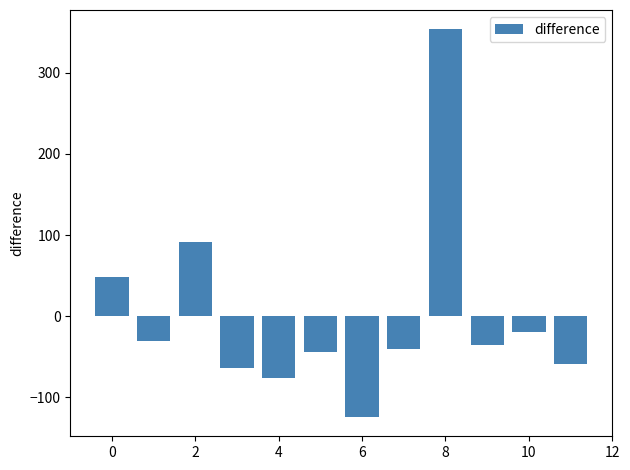

Reading left to right, list all the values displayed in this chart.

47.8	-30.5	91.2	-63.5	-75.5	-44.5	-124.0	-40.1	353.3	-35.0	-19.5	-59.4